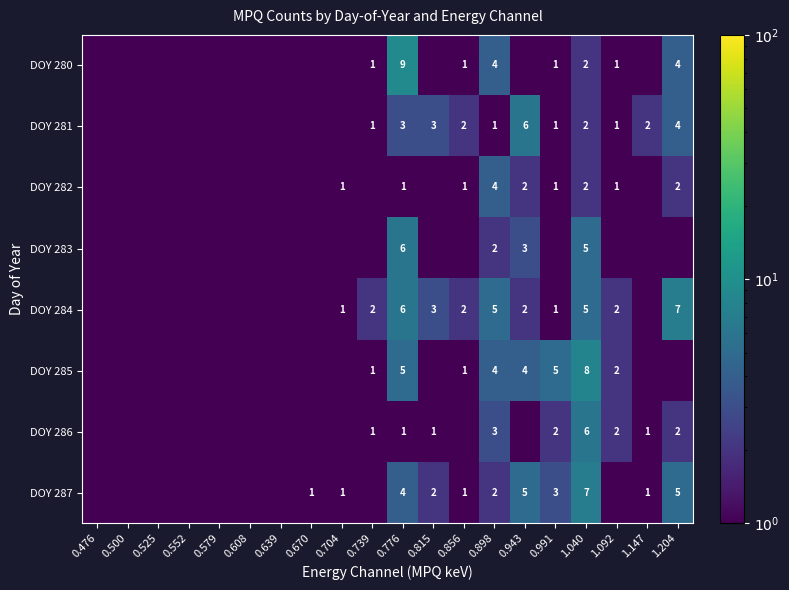

Is it true that DOY 287 equals 5.0 at 1.204?

True